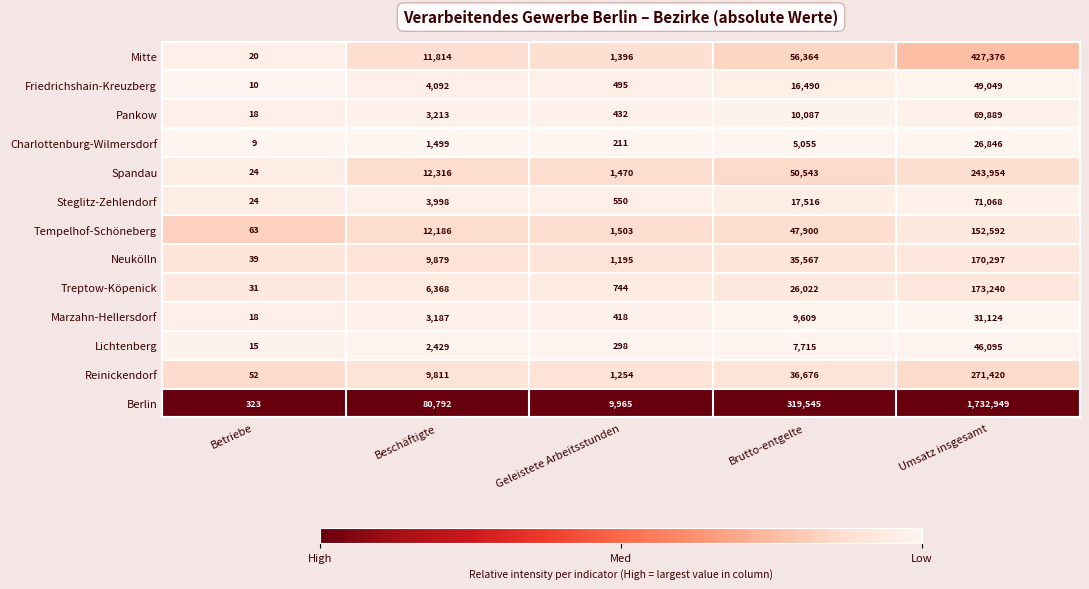

Which series has the largest total across all categories?

Berlin